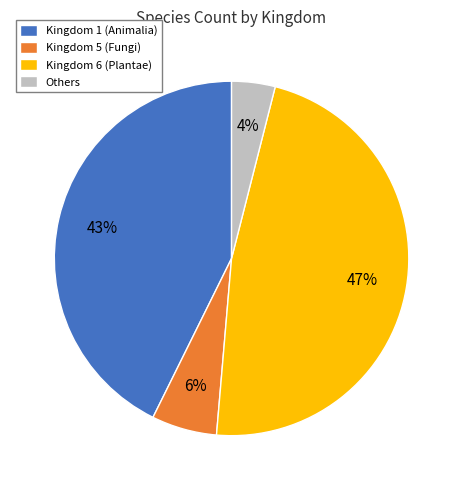

Combined, do Kingdom 6 (Plantae) and Kingdom 5 (Fungi) account for over 50%?

Yes